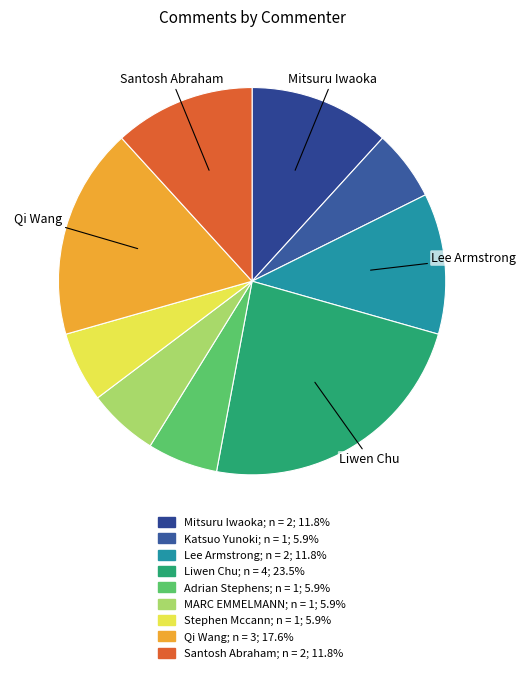

What is the ratio of the value at Qi Wang to the value at Liwen Chu?

0.8